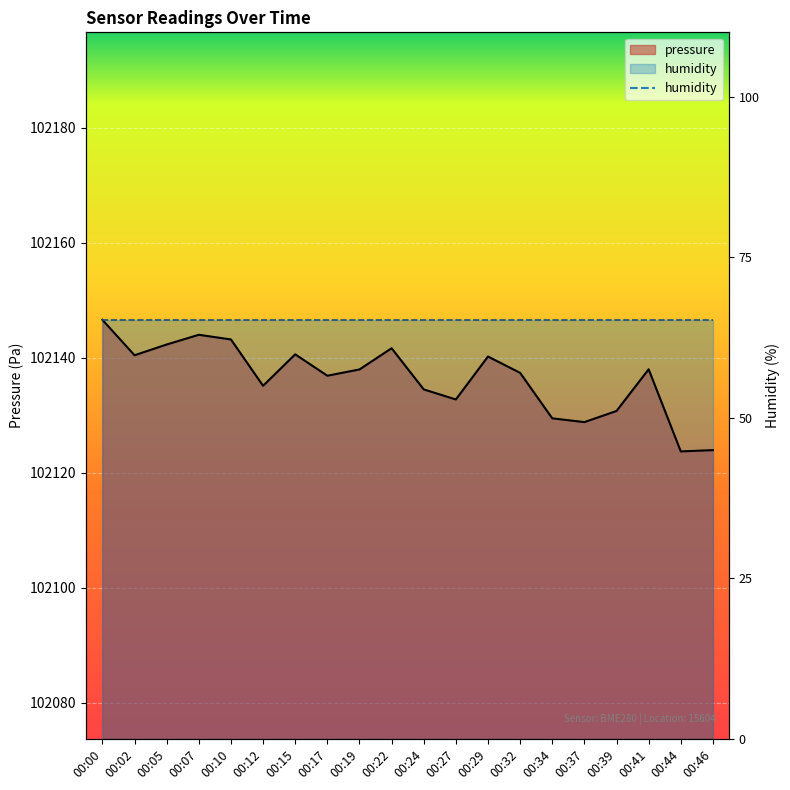

How many points are higher than both their immediate neighbors (excluding endpoints)?

5